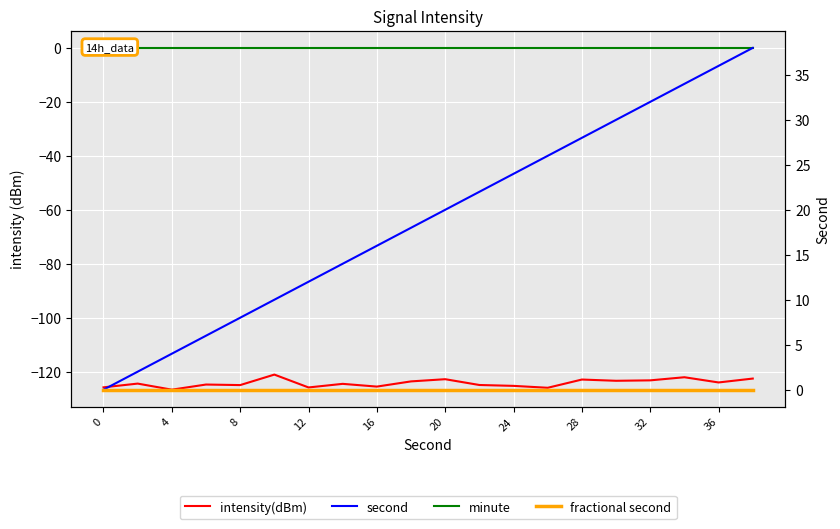

At how many categories does at least one series exceed -72?

20